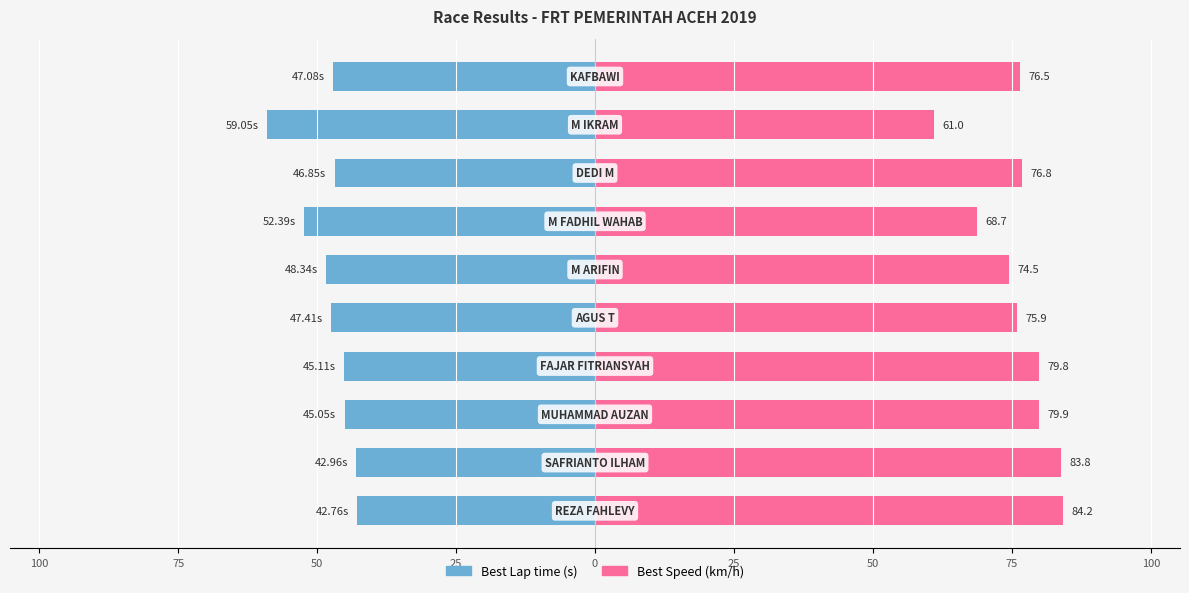

How many values in the Best Speed (km/h) series exceed 76?

6